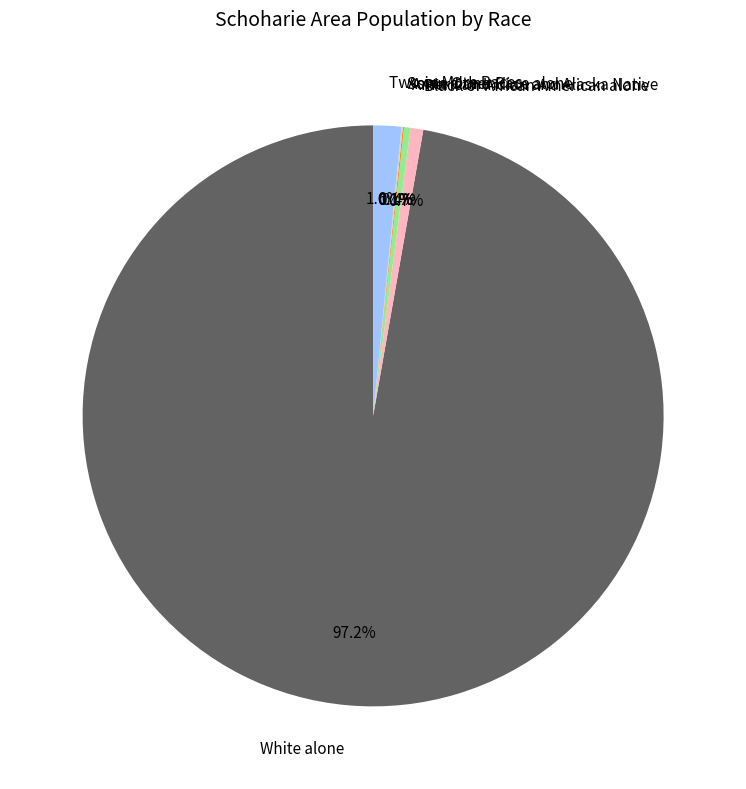

To the nearest percent, what percentage of the pie is White alone?

97%